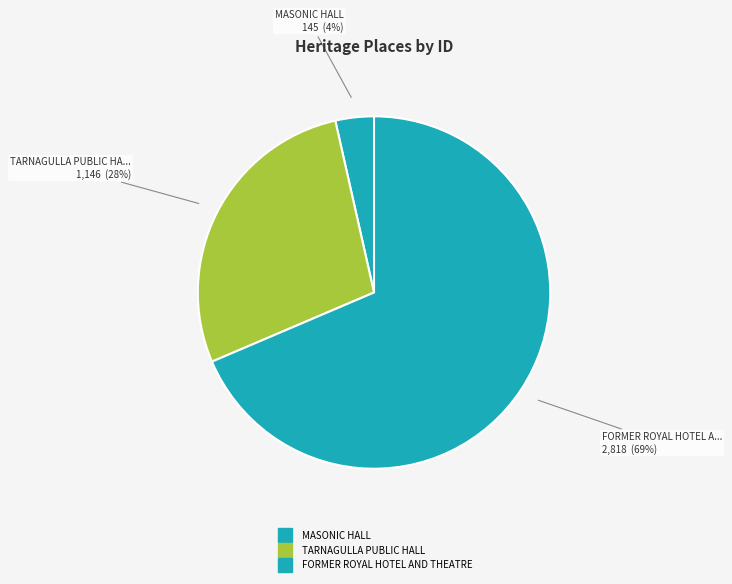

How many slices are in this pie chart?

3